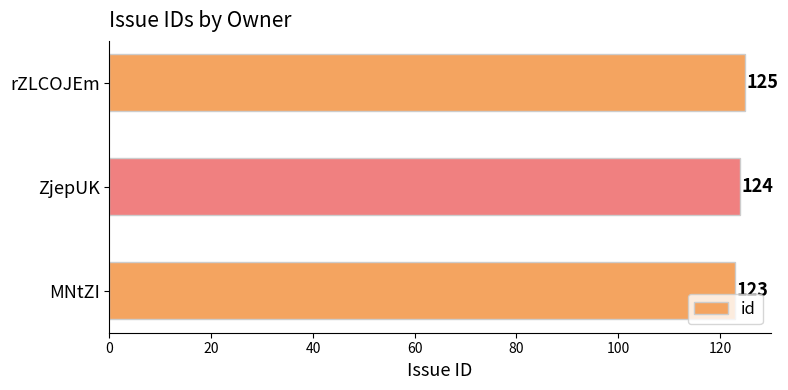

What is the sum of all values?

372